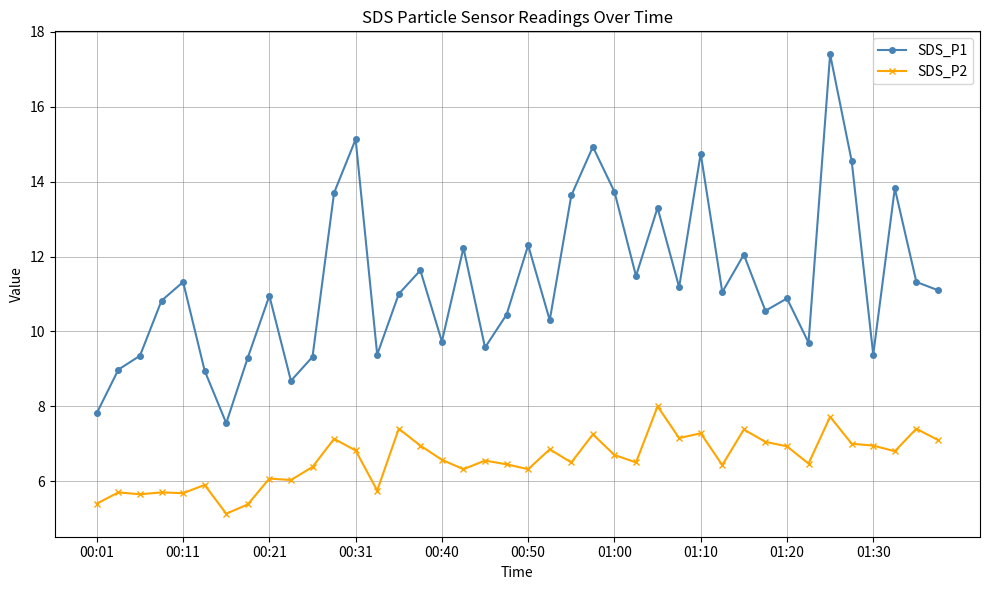

True or false: SDS_P1 and SDS_P2 cross at least once.

False